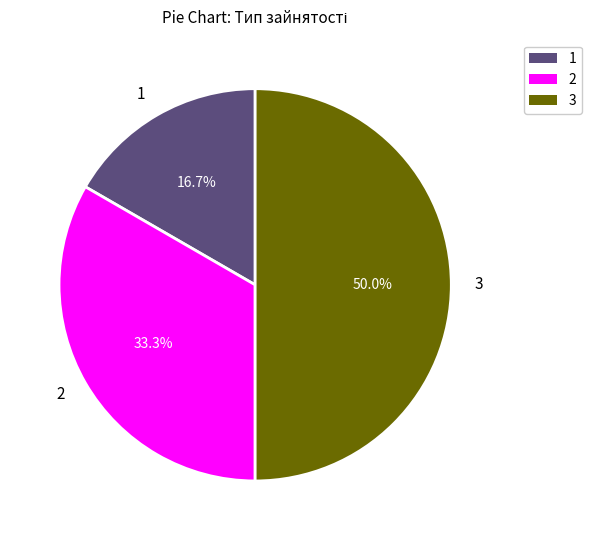

What portion of the pie excludes 1?

83.3%